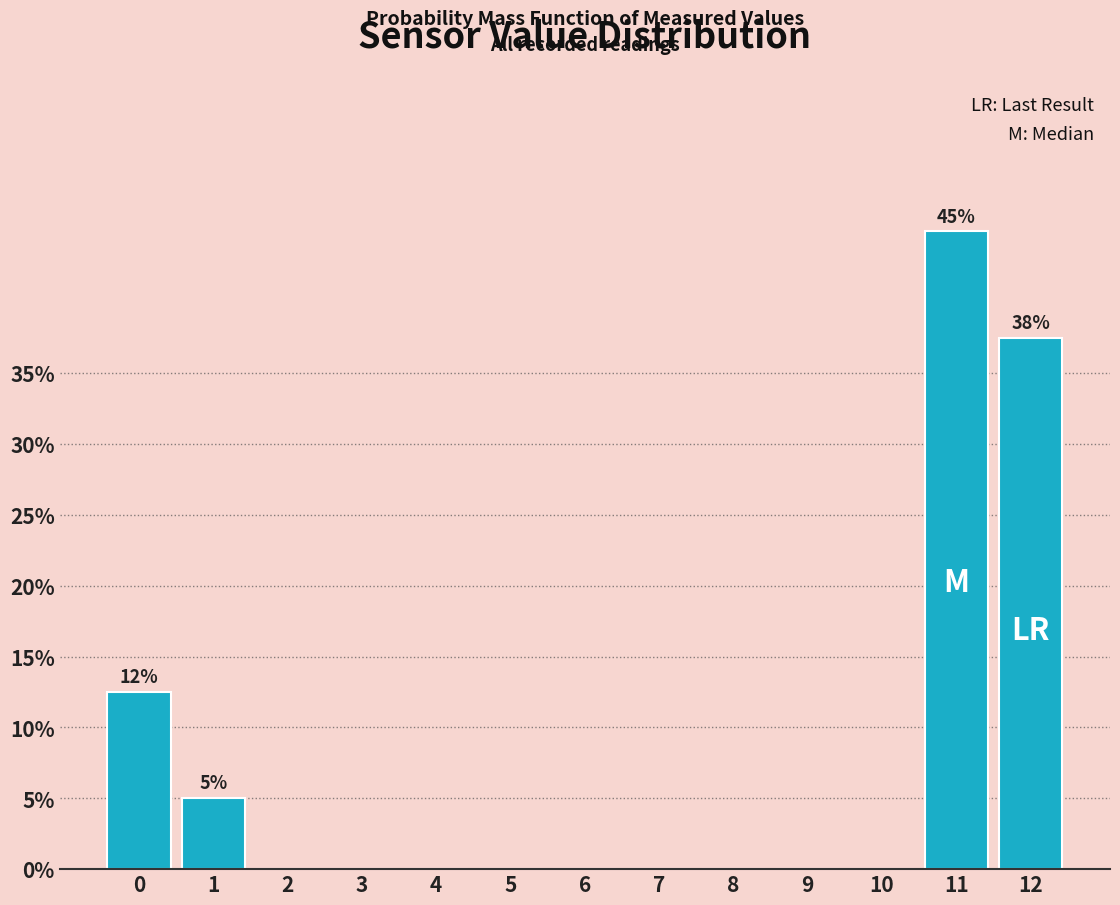

What is the sum of the values at 12 and 8?

37.5